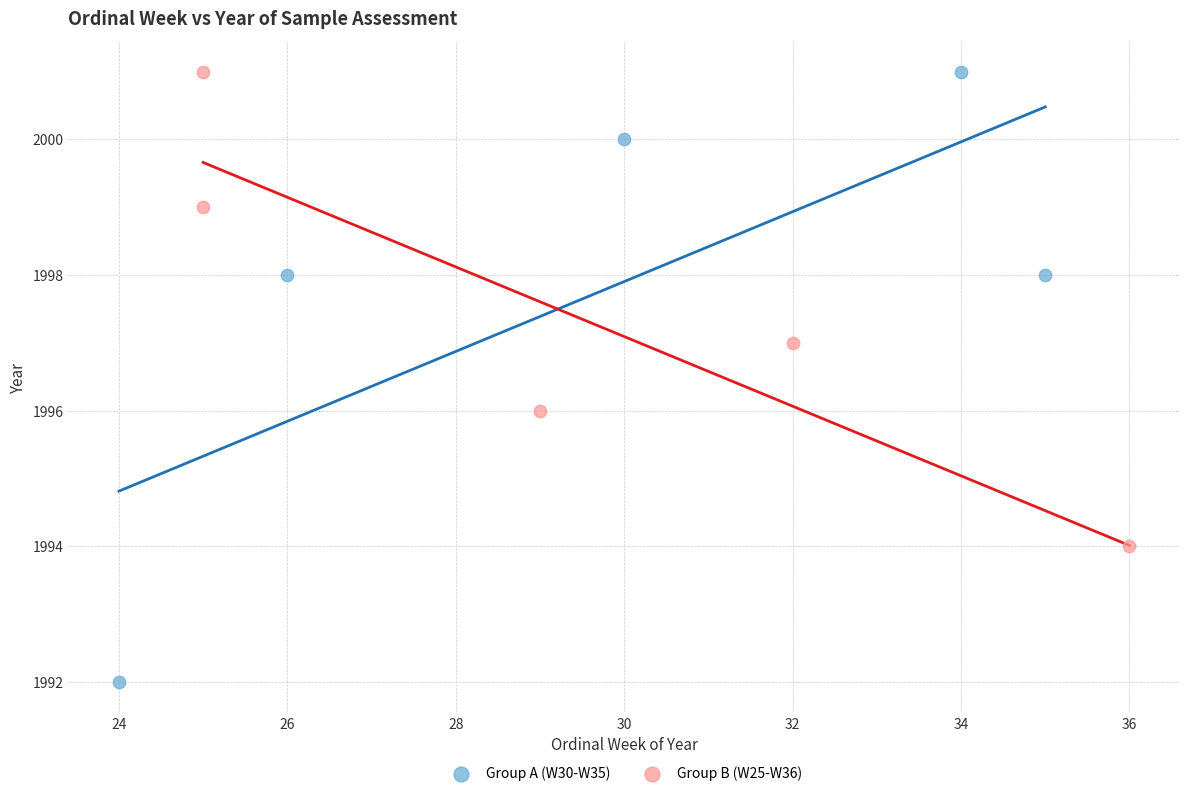

Which series reaches the minimum Y coordinate?

Group A (W30-W35)